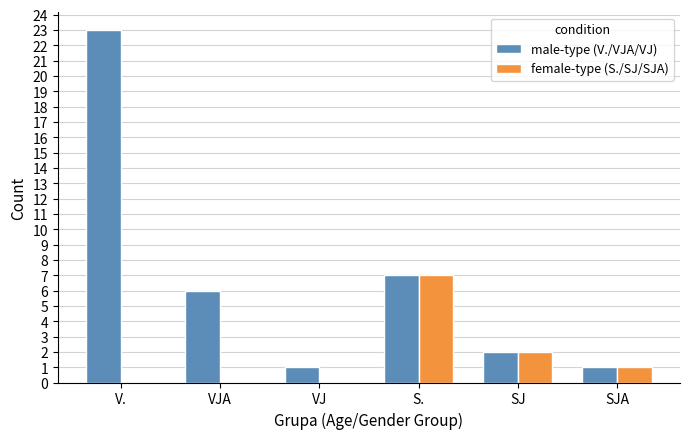

Reading left to right, list all the values displayed in this chart.

male-type: 23	6	1	7	2	1
female-type: 0	0	0	7	2	1